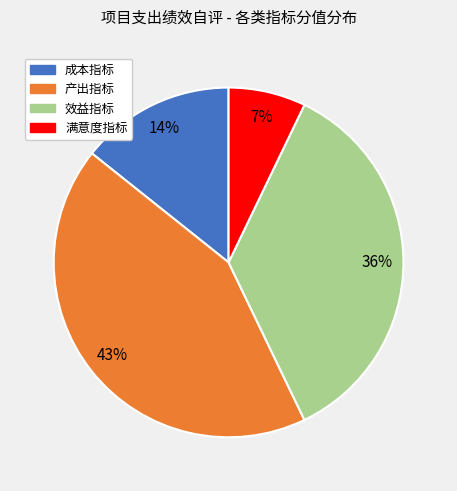

Is there a majority slice in this chart?

No